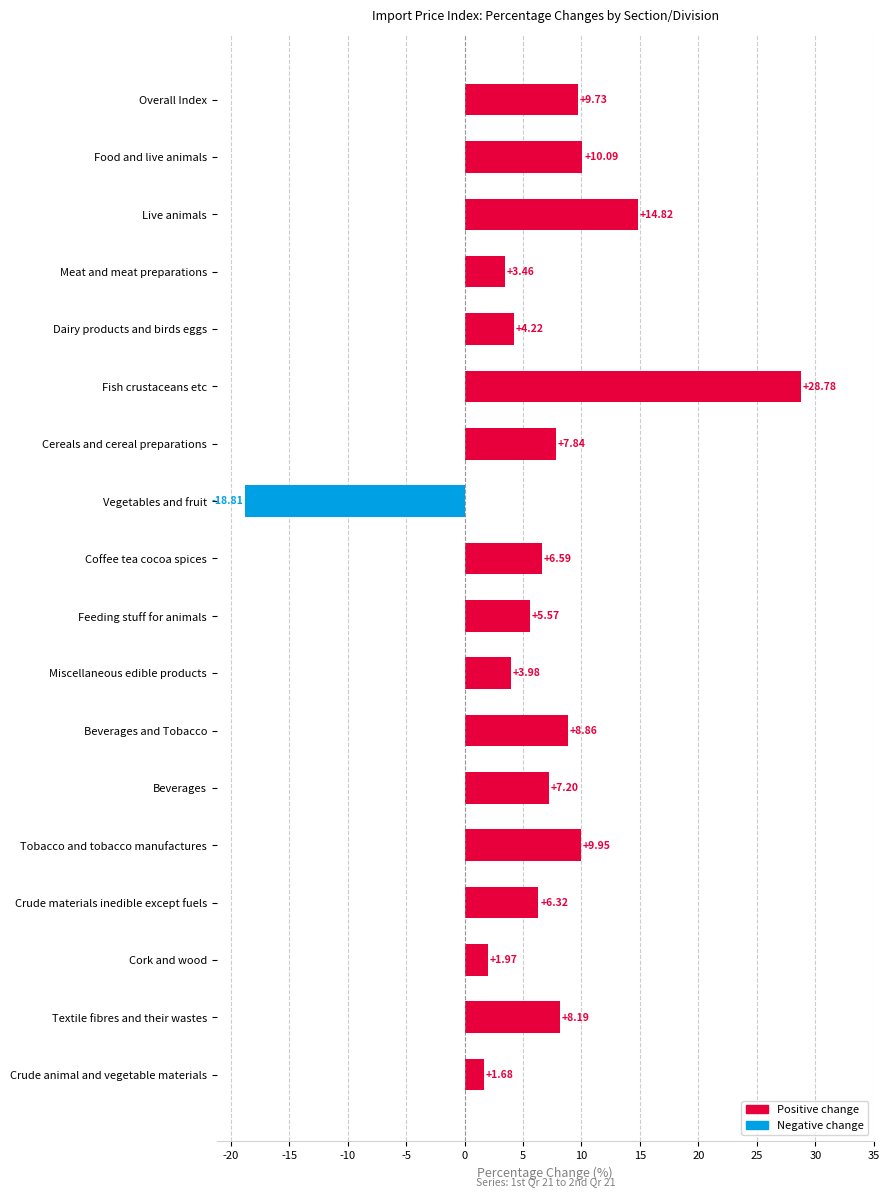

What is the difference between the maximum and minimum values?

47.6